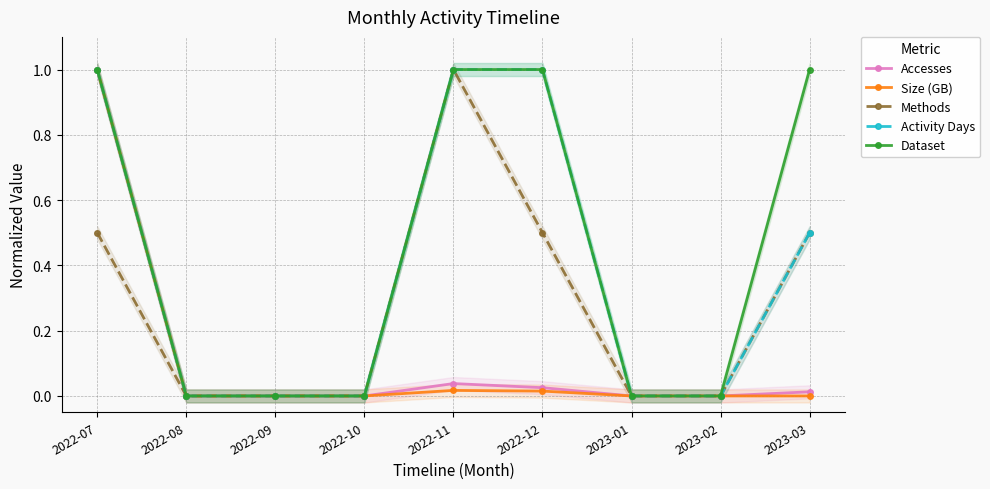

Which series changed the most between 2022-07 and 2022-12?

Size (GB)